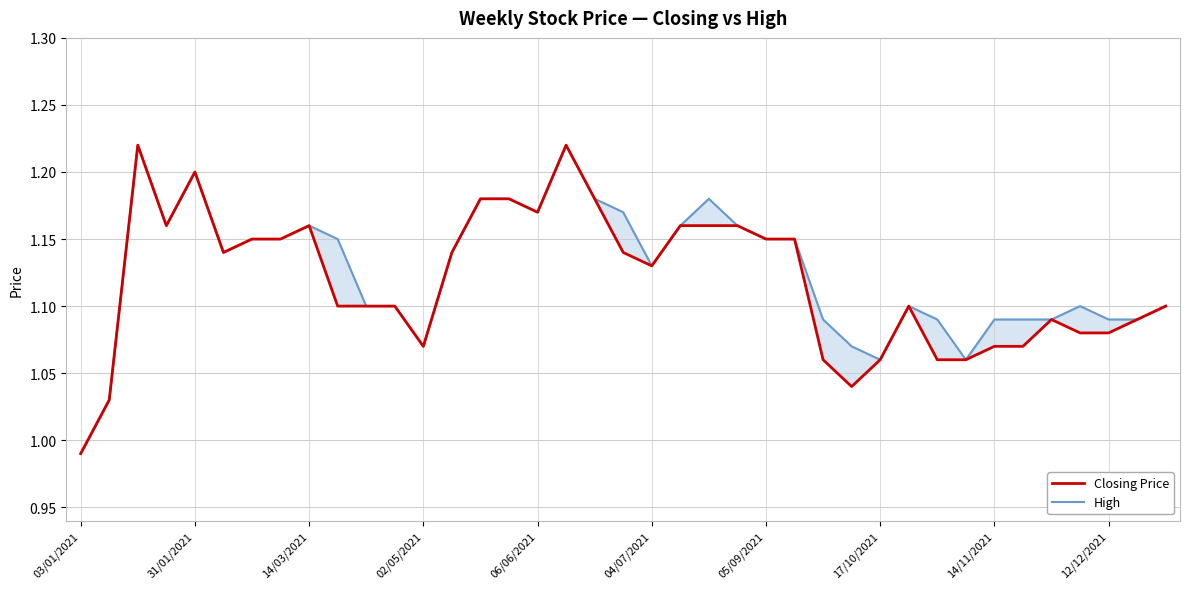

What is the approximate value of High at 04/07/2021?

1.1